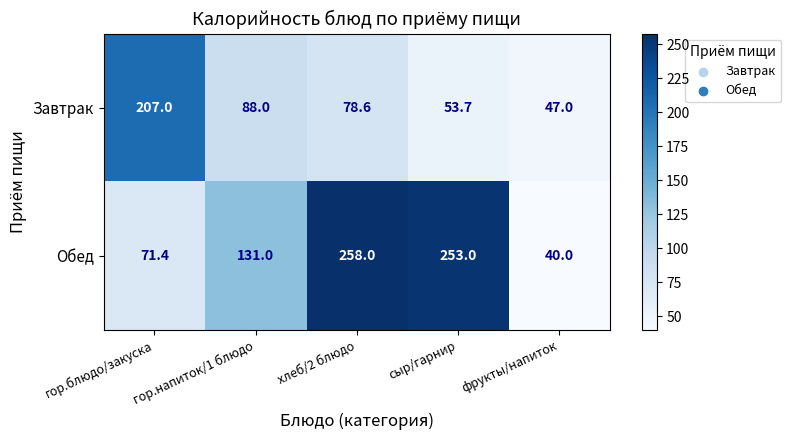

The value of Завтрак at фрукты/напиток is 73.3. True or false?

False